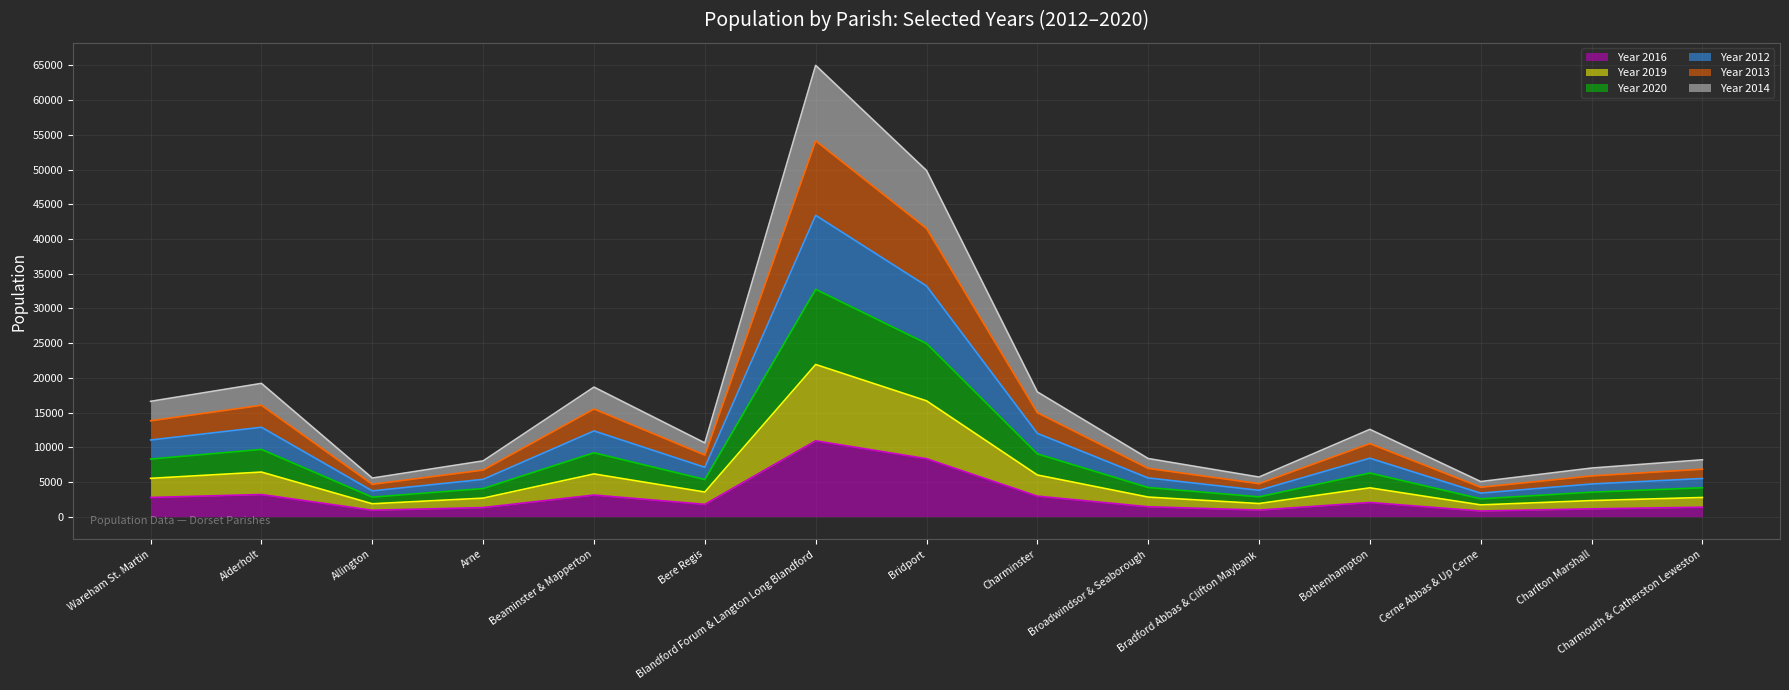

Is it true that Year 2013 equals 8150 at Bradford Abbas & Clifton Maybank?

False